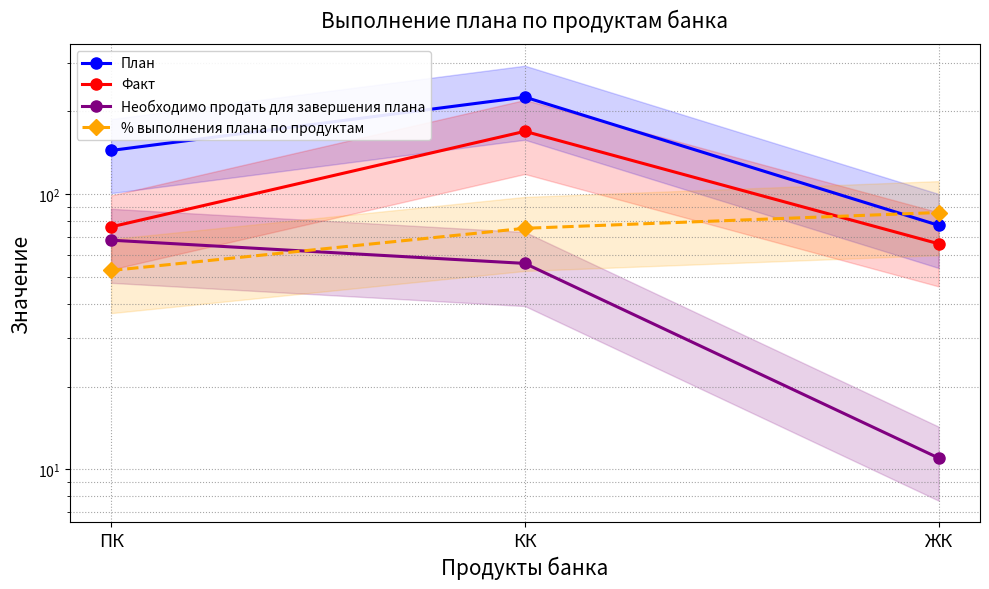

At how many categories does at least one series exceed 200?

1